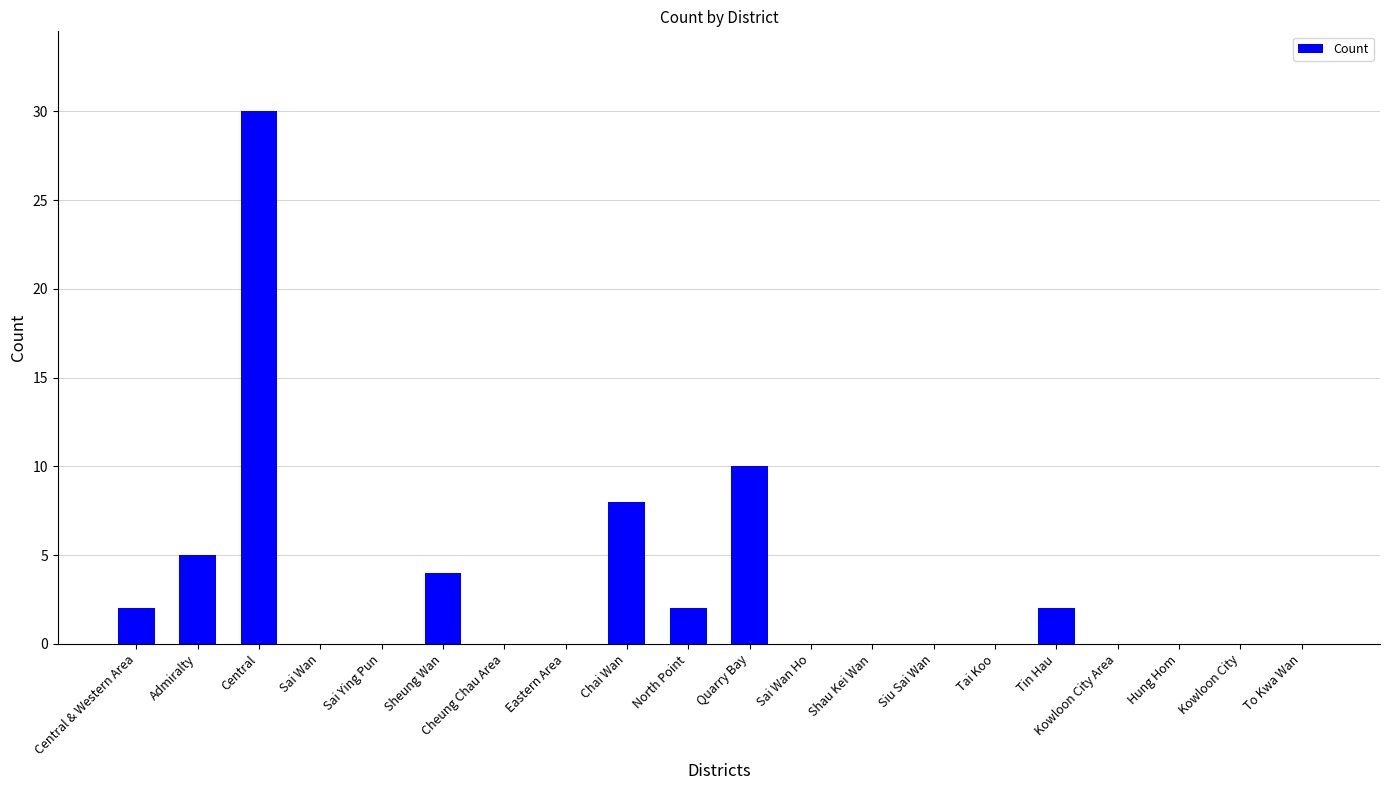

Which label corresponds to the largest value in the chart?

Central